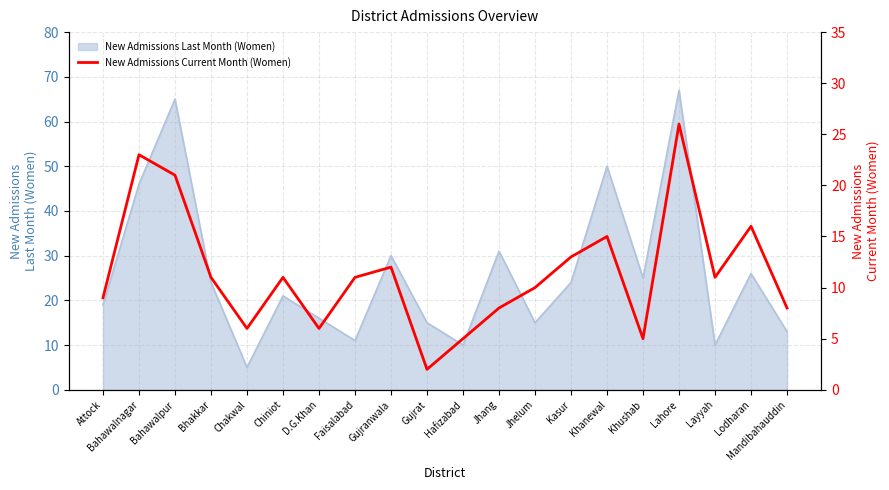

True or false: the data shows 4 at Chakwal.

False